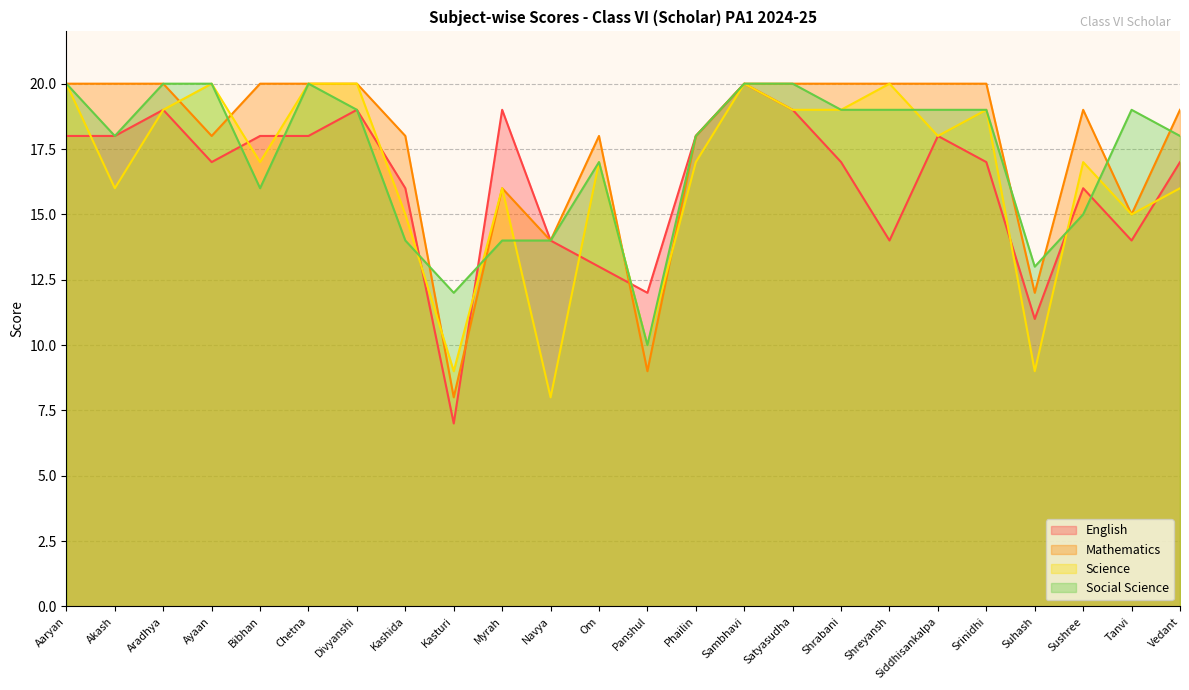

Where is Social Science nearest to the value 15?

Sushree